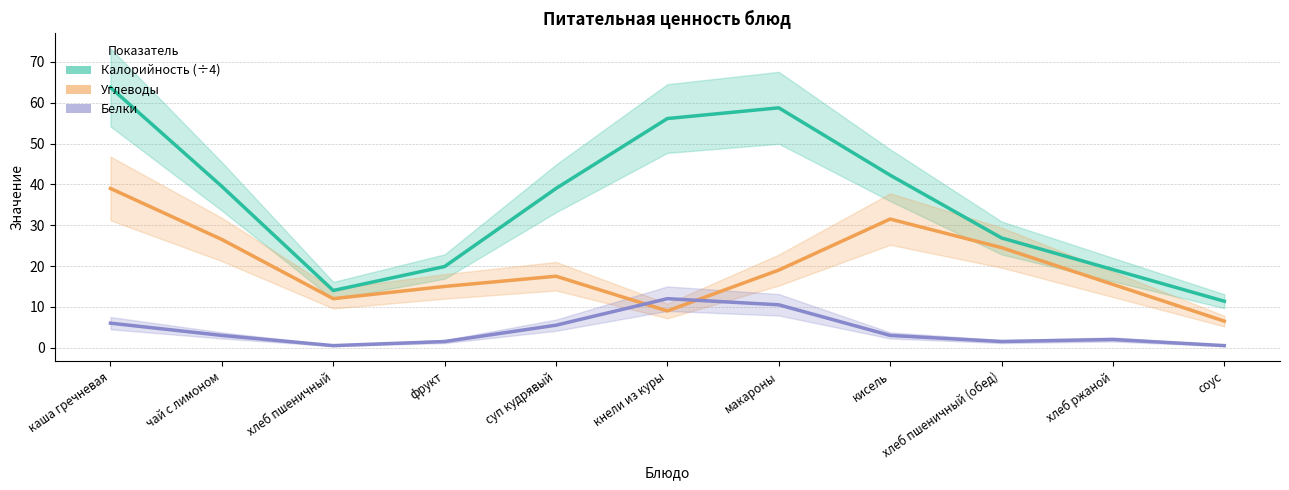

Is the value of Углеводы at кисель greater than the value of Калорийность (÷4) at чай с лимоном?

No